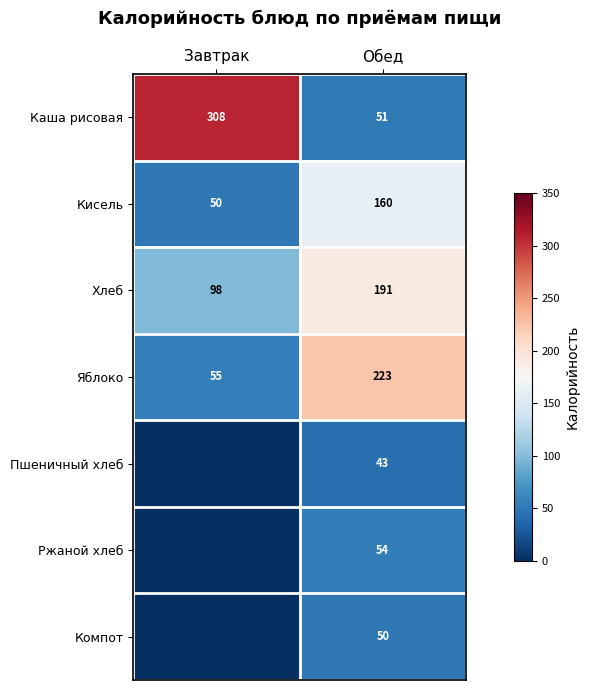

What is the average value of the Каша рисовая series?

180